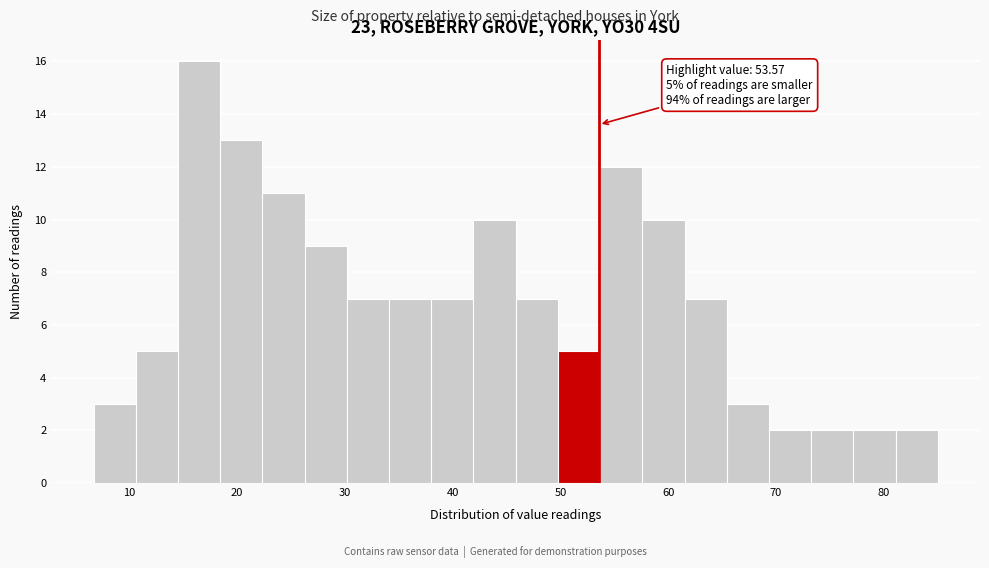

Read against the x-axis, roughly where is the centre of the tallest bar?

16